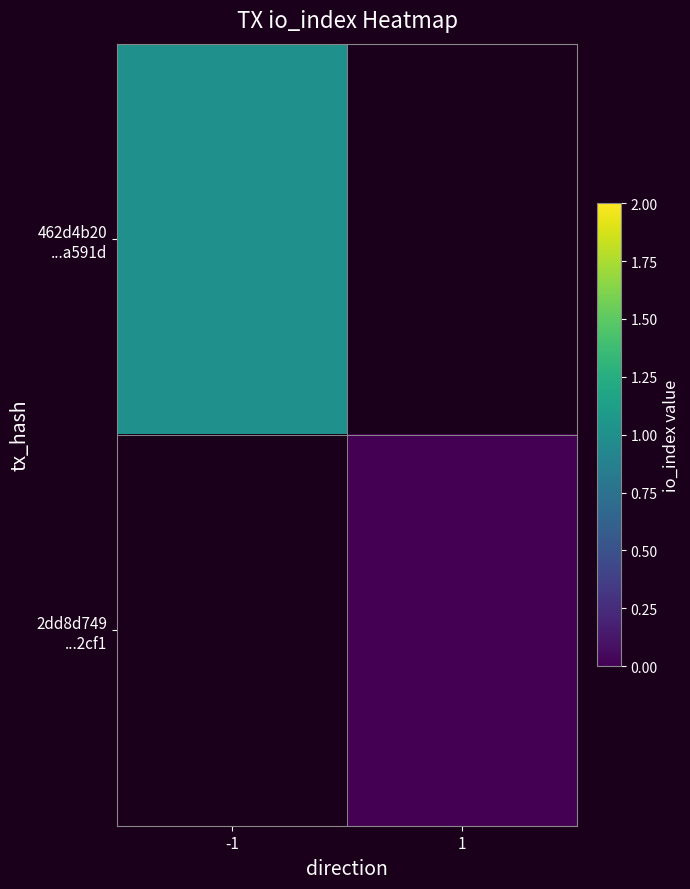

The value of 2dd8d749 ...2cf1 at 1 is 0.0. True or false?

True